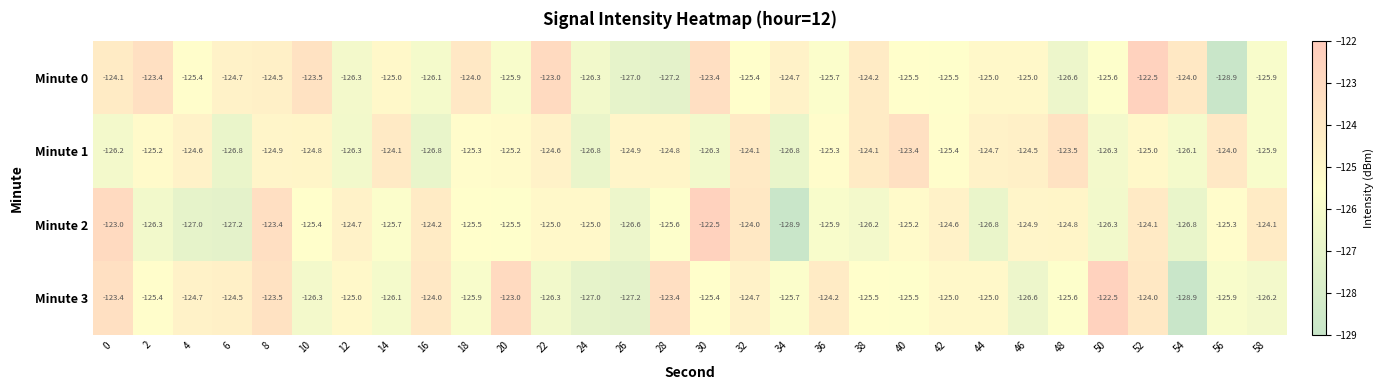

How many series are shown in this chart?

4